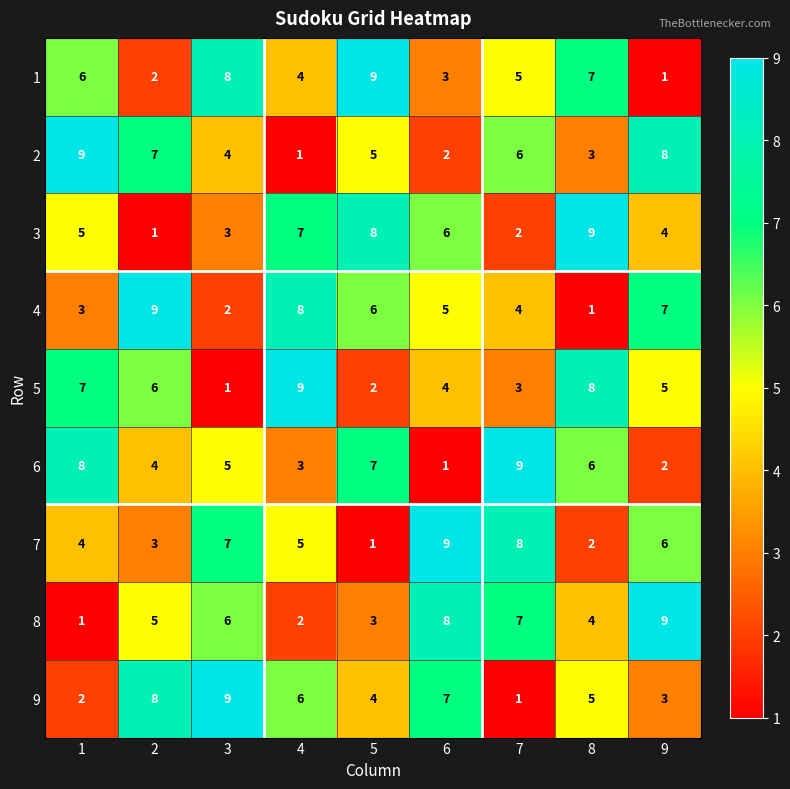

At how many categories does at least one series exceed 2?

9